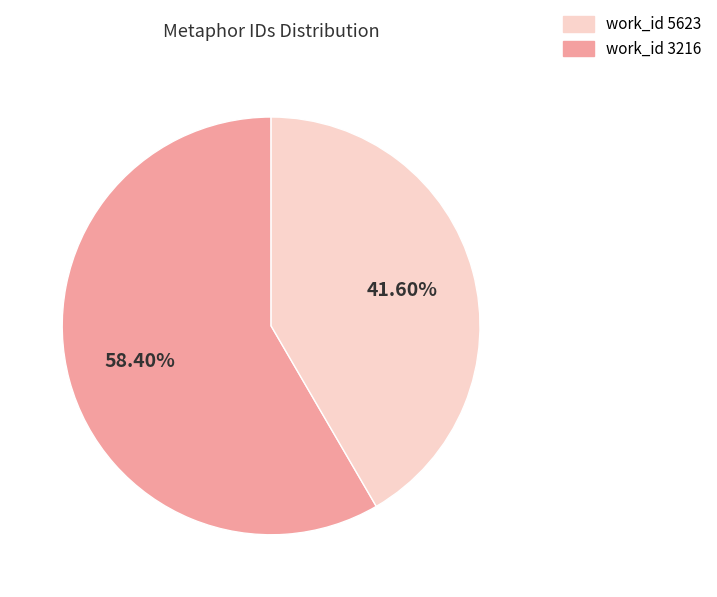

Is there a majority slice in this chart?

Yes